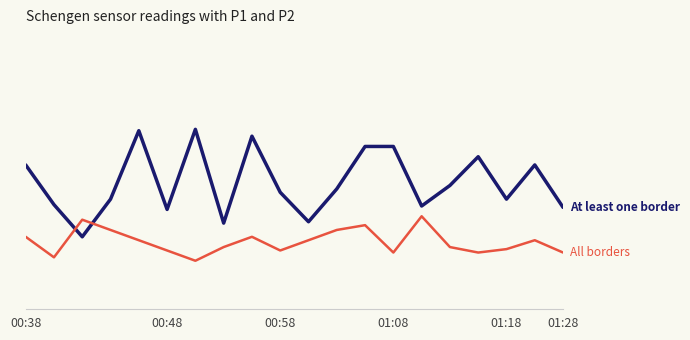

Is this an area chart (filled region under the line)?

No